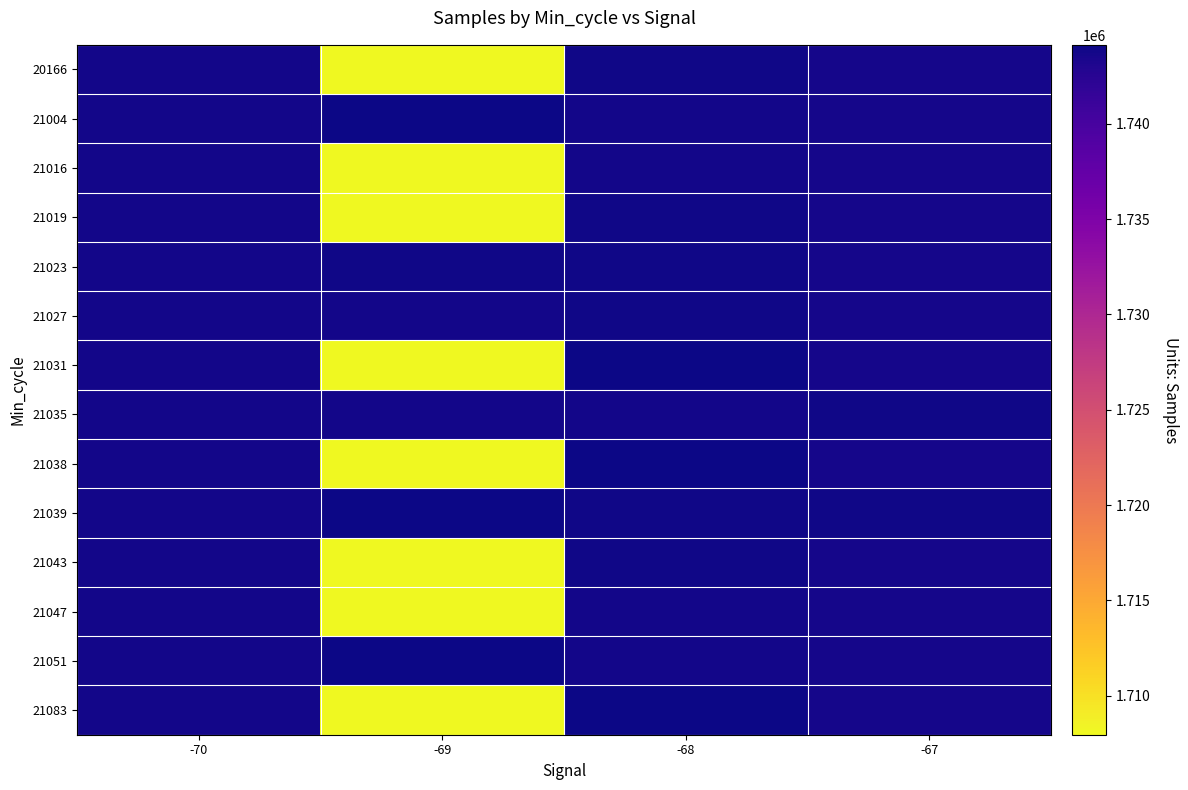

Count the number of categories in the chart.

4